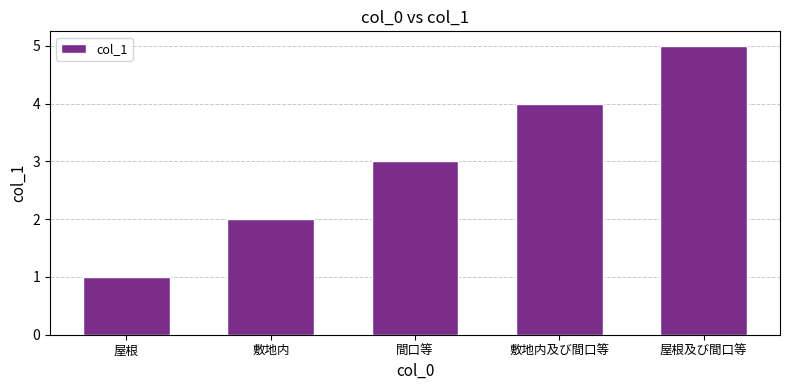

How many values are between 2 and 4?

3